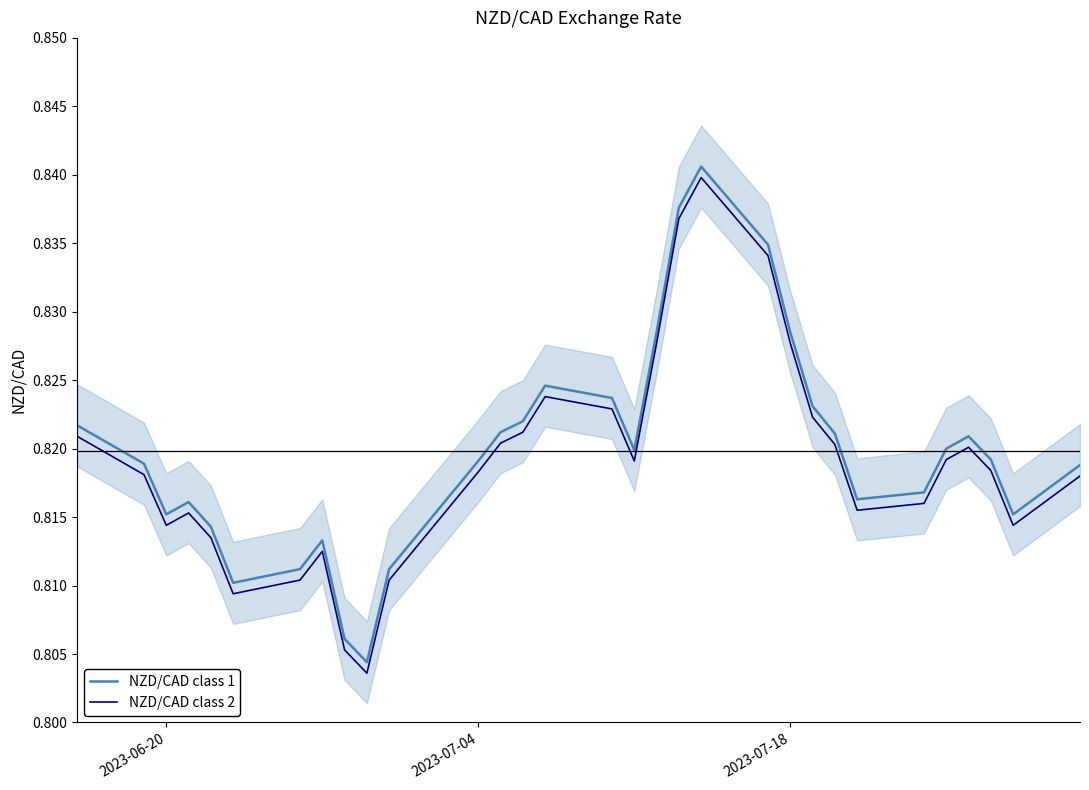

Reading left to right, extract all data points from this chart.

NZD/CAD class 1: 0.8	0.8	0.8	0.8	0.8	0.8	0.8	0.8	0.8	0.8	0.8	0.8	0.8	0.8	0.8	0.8	0.8	0.8	0.8	0.8	0.8	0.8	0.8	0.8	0.8	0.8	0.8	0.8	0.8	0.8	0.8
NZD/CAD class 2: 0.8	0.8	0.8	0.8	0.8	0.8	0.8	0.8	0.8	0.8	0.8	0.8	0.8	0.8	0.8	0.8	0.8	0.8	0.8	0.8	0.8	0.8	0.8	0.8	0.8	0.8	0.8	0.8	0.8	0.8	0.8